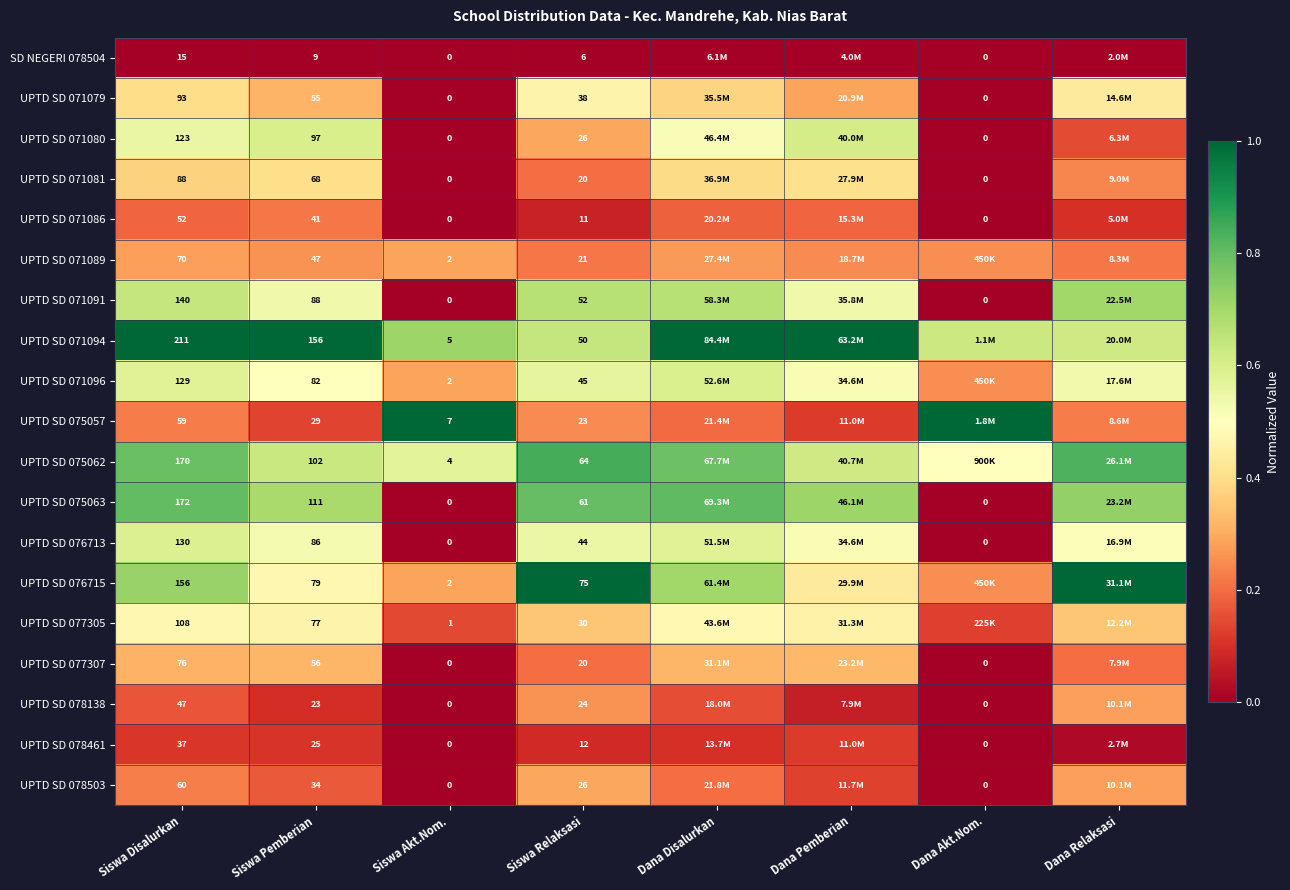

Is the value of UPTD SD 071081 at Siswa Pemberian greater than the value of UPTD SD 078503 at Siswa Relaksasi?

Yes